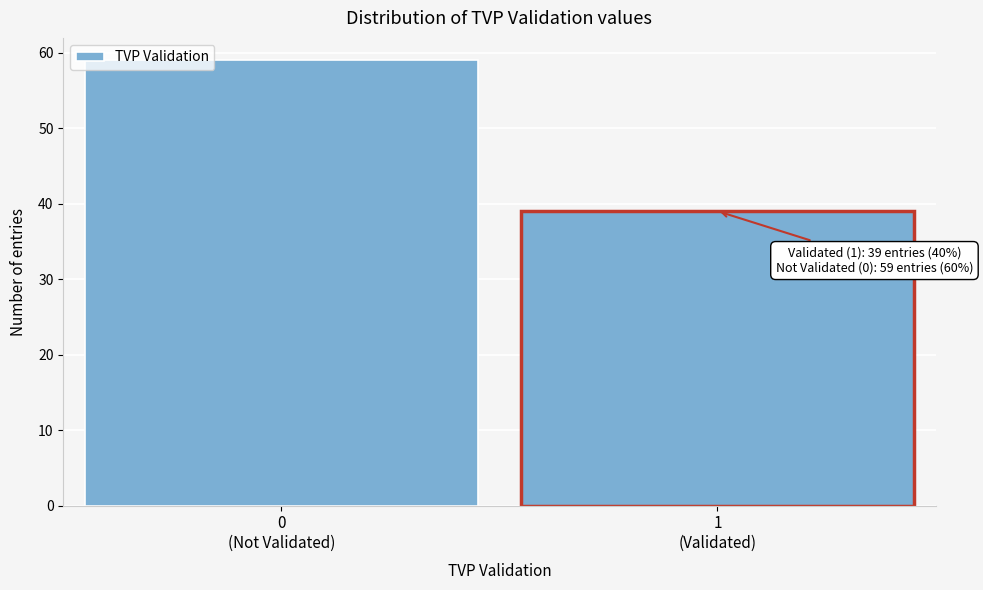

Reading right to left, what are all the values shown in this chart?

39	59